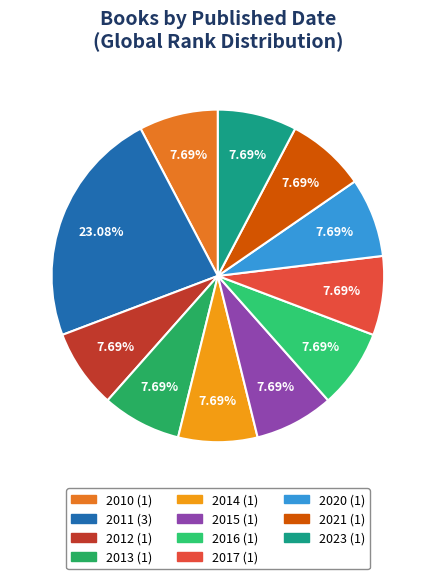

Does 2014 represent more than half of the total?

No